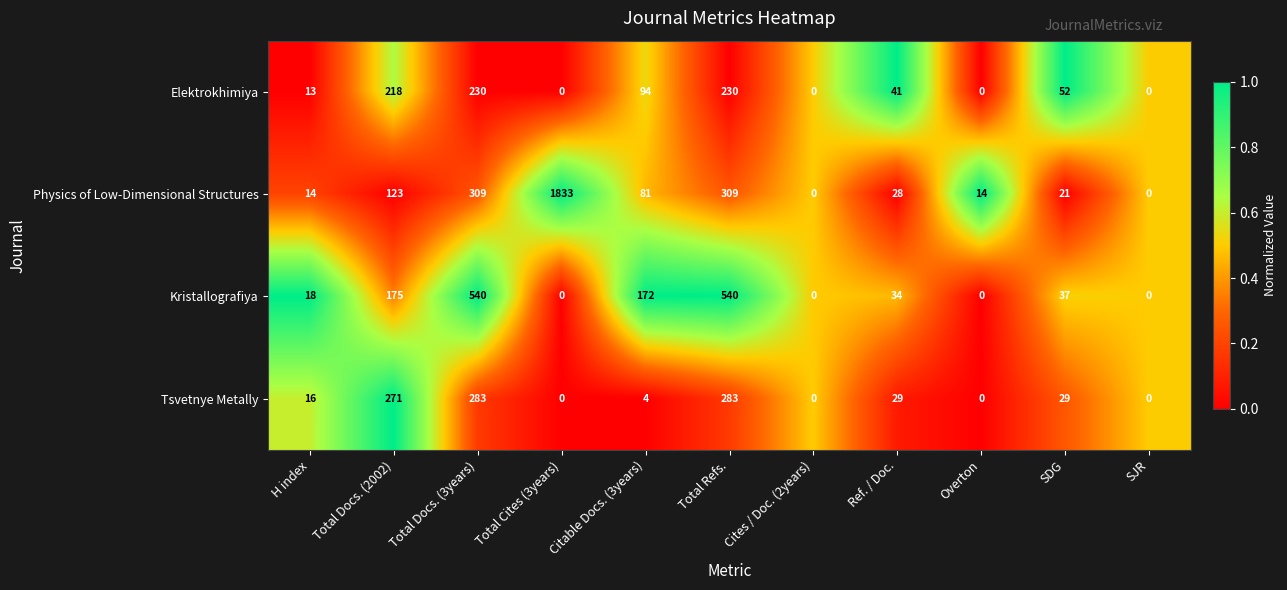

List the series in order of their peak value, lowest first.

Elektrokhimiya, Tsvetnye Metally, Kristallografiya, Physics of Low-Dimensional Structures